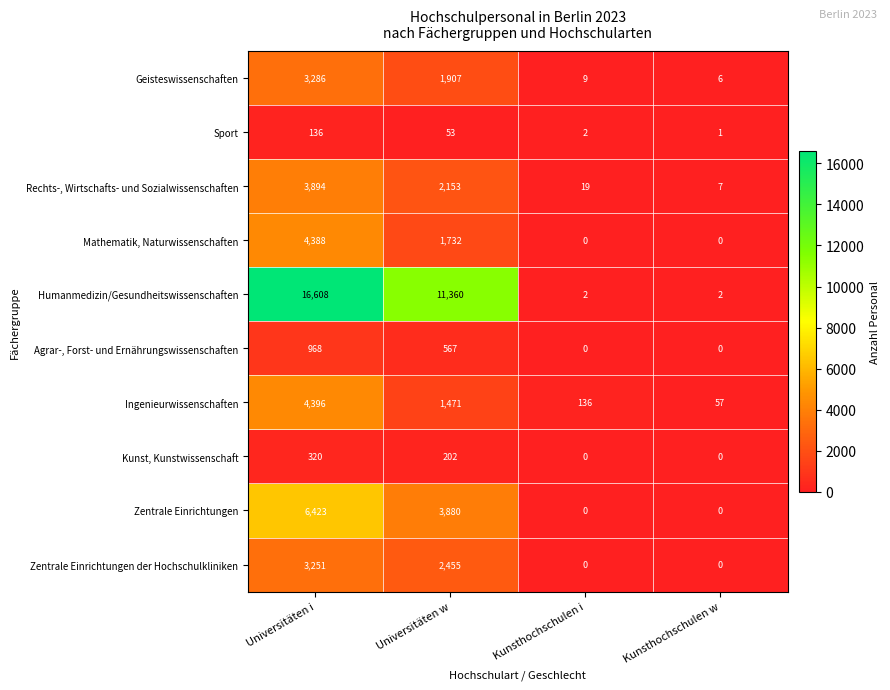

Is it true that Ingenieurwissenschaften equals 2027 at Universitäten i?

False